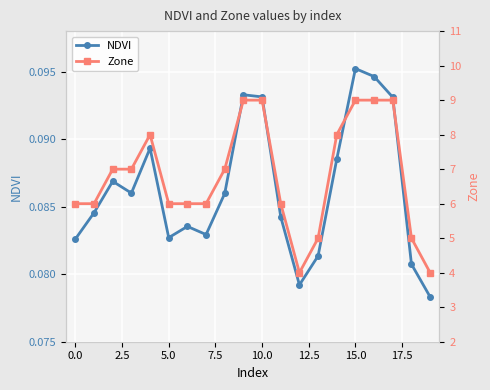

True or false: Zone and NDVI cross at least once.

False